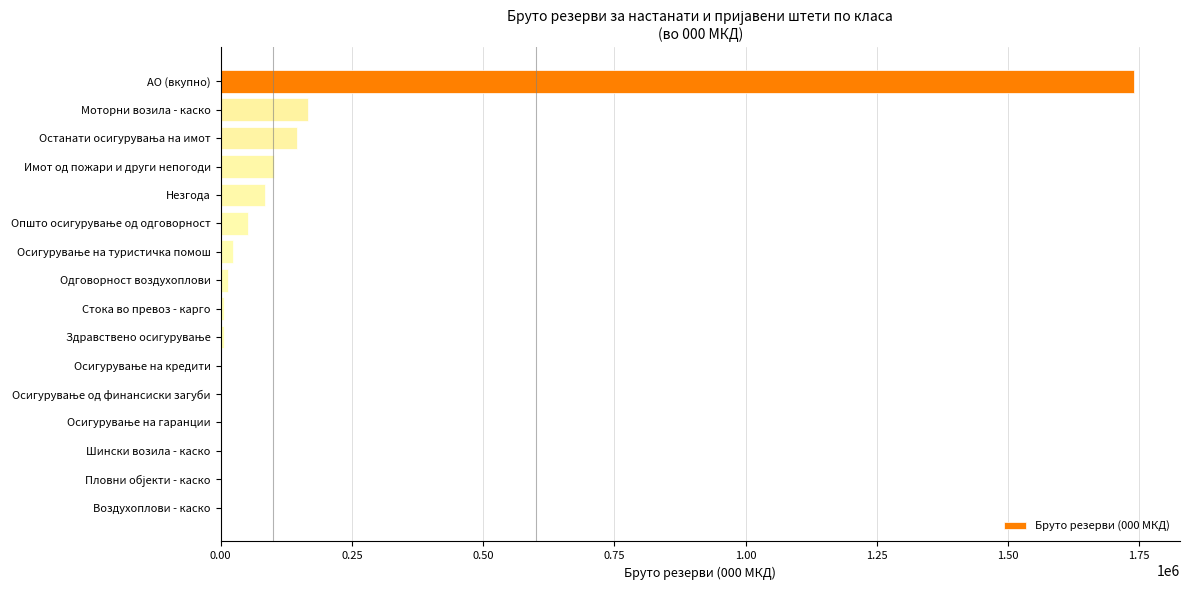

The value at Шински возила - каско is -618798. True or false?

False